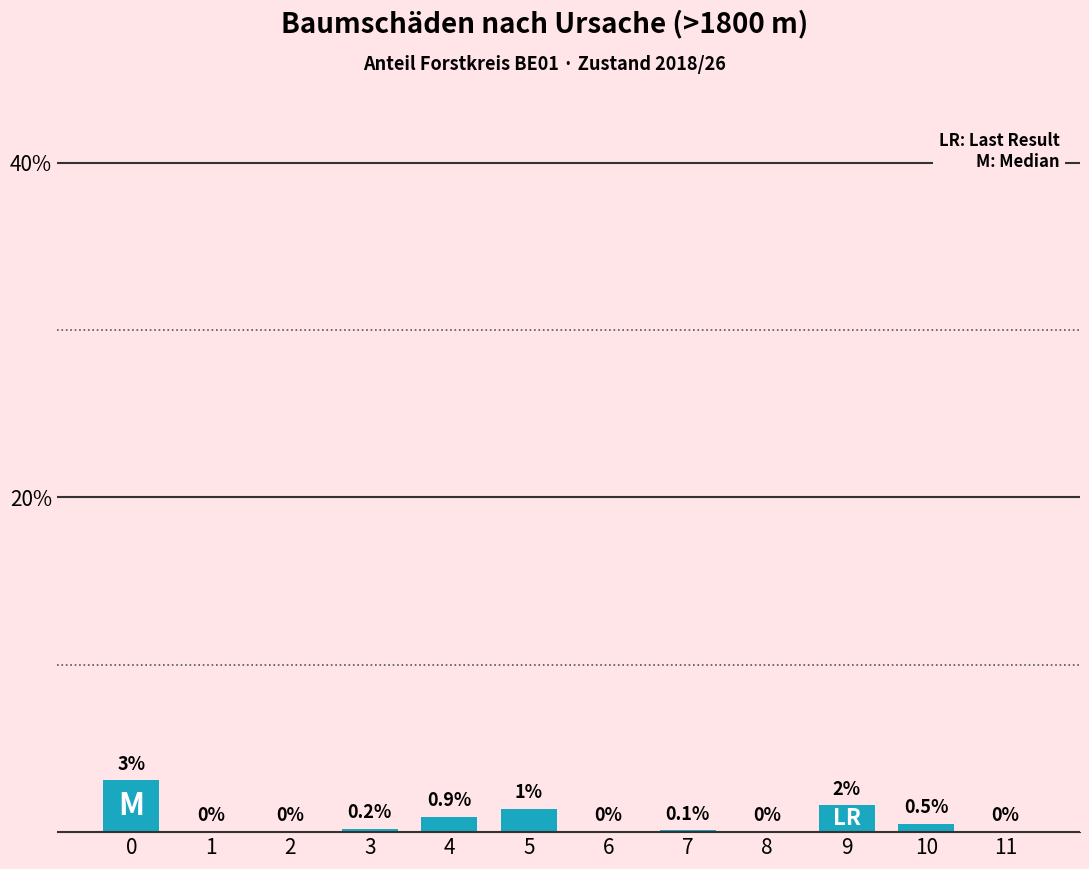

Reading right to left, what are all the values shown in this chart?

11=0.0	10=0.5	9=1.6	8=0.0	7=0.1	6=0.0	5=1.4	4=0.9	3=0.2	2=0.0	1=0.0	0=3.1